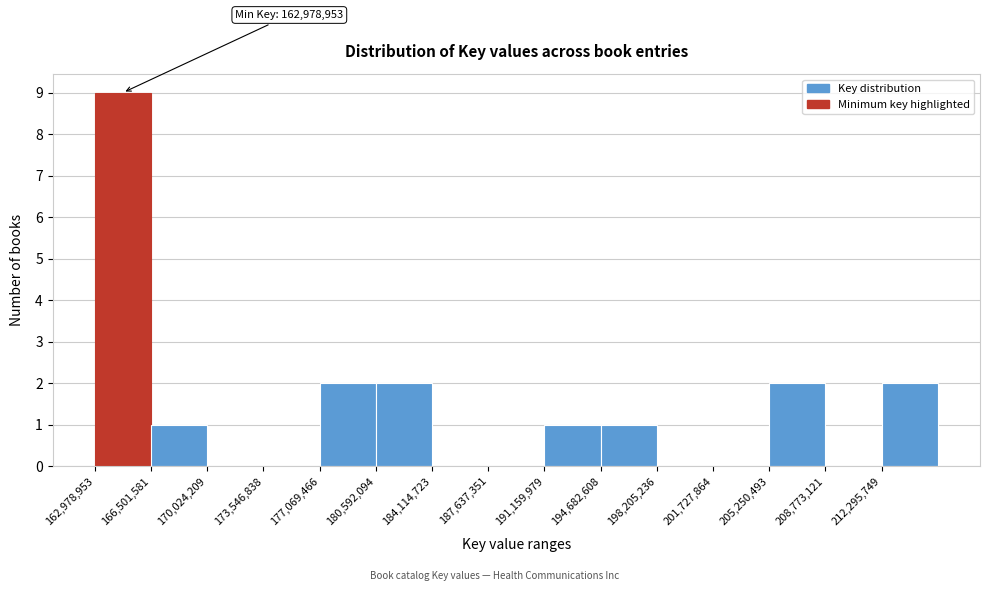

Which range on the x-axis has the tallest bar?

163000000 to 166500000